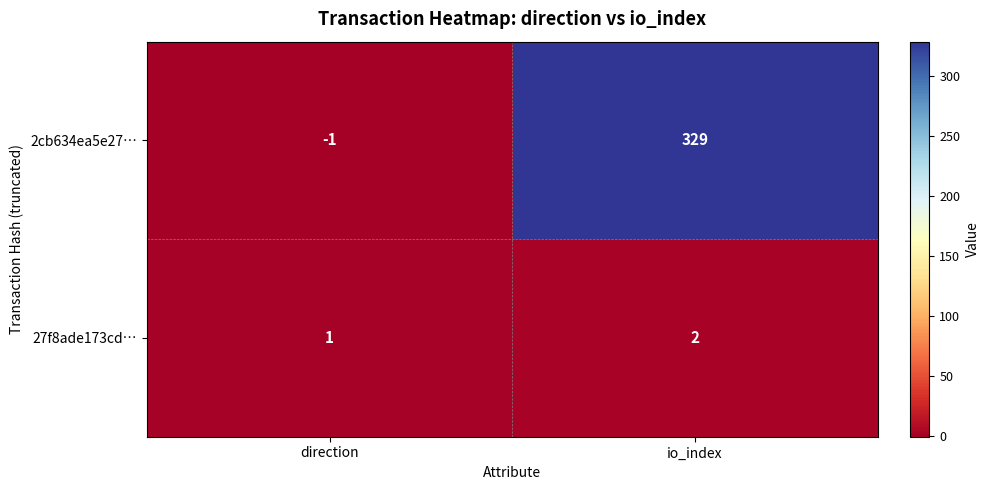

At which label is 2cb634ea5e27… closest to 164?

direction